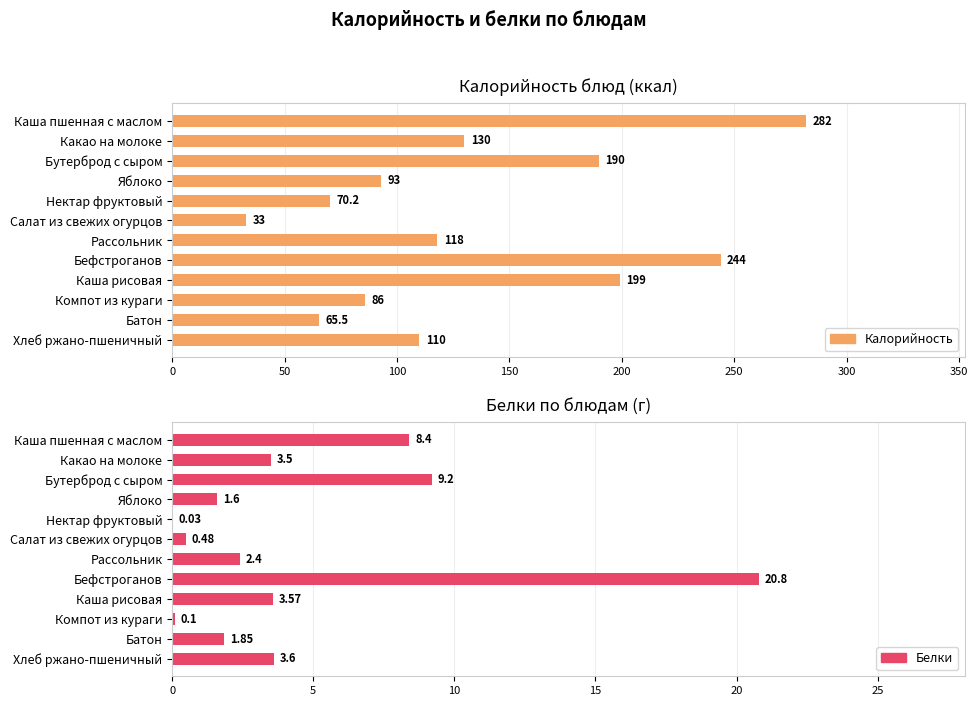

How many values in the Белки series exceed 3?

6